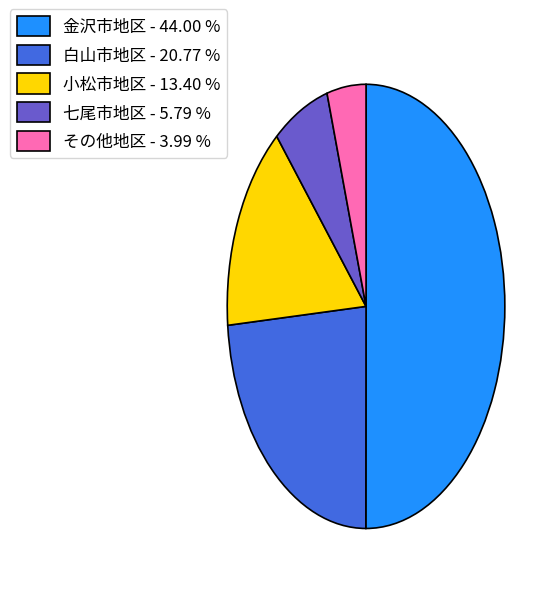

Approximately how many times larger is the value at 金沢市地区 - 44.00 % compared to 七尾市地区 - 5.79 %?

7.6